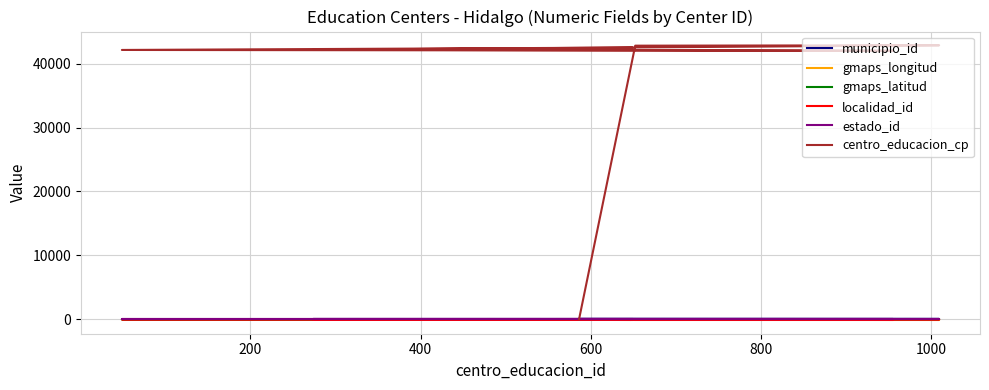

What is the value of the estado_id point at the 2nd from the left?

13.0